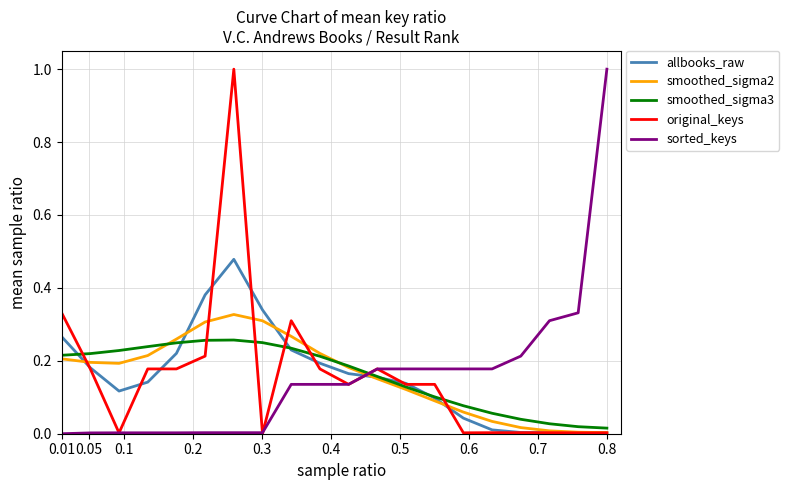

What is the maximum value for original_keys?

1.0